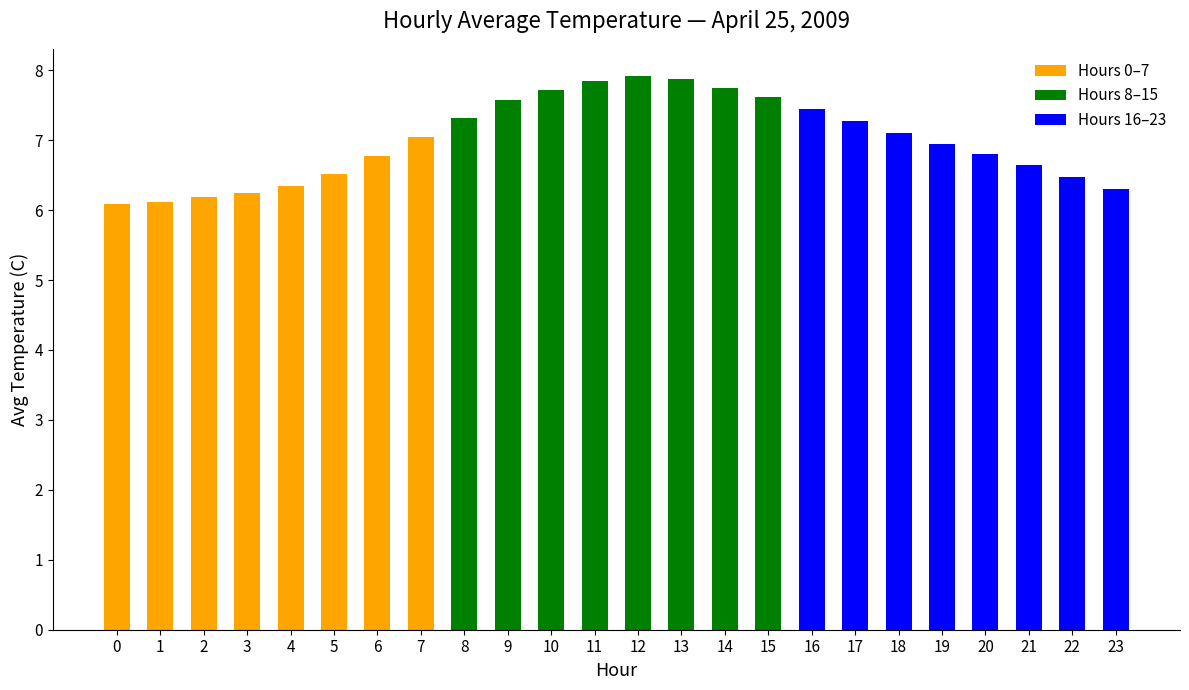

Reading left to right, what are all the values shown in this chart?

Hours 0–7: 6.1	6.1	6.2	6.2	6.3	6.5	6.8	7.0
Hours 8–15: 7.3	7.6	7.7	7.8	7.9	7.9	7.8	7.6
Hours 16–23: 7.5	7.3	7.1	7.0	6.8	6.7	6.5	6.3